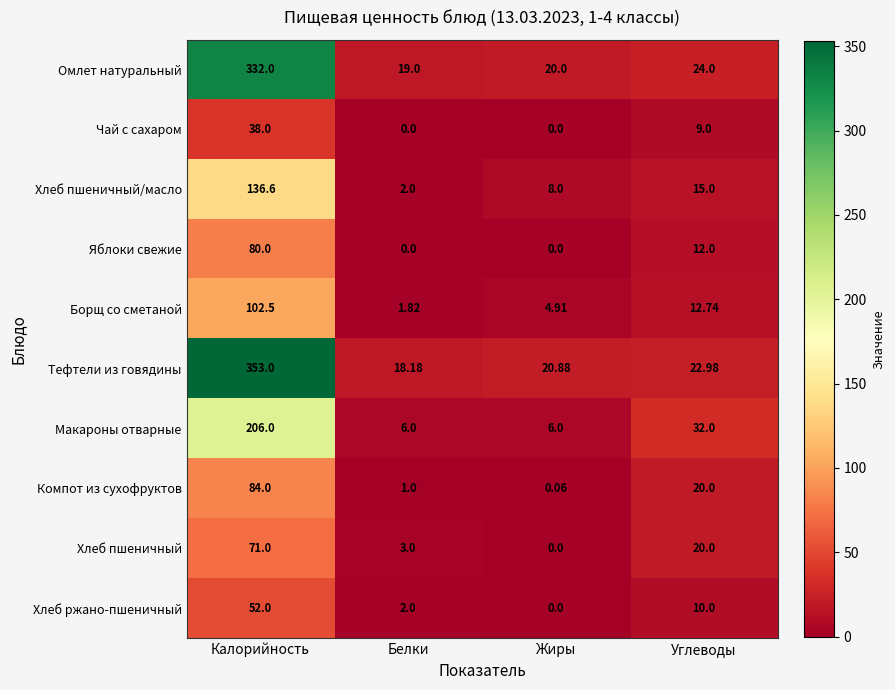

At which category does the chart reach its peak across all series?

Калорийность